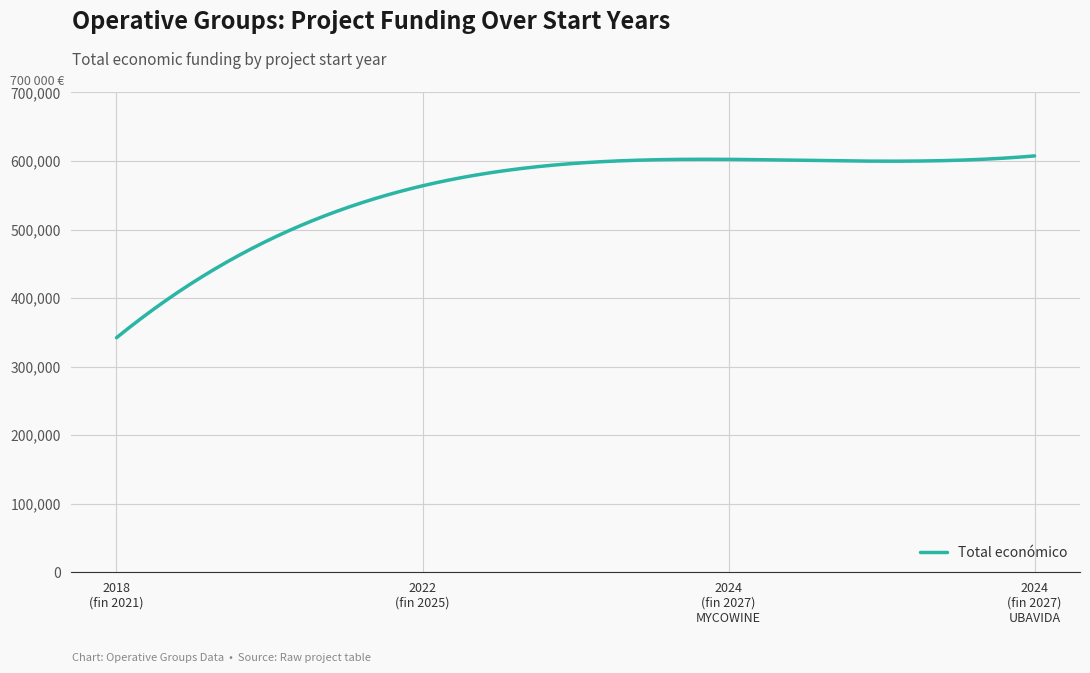

What is the difference between the maximum and minimum values?

265224.0